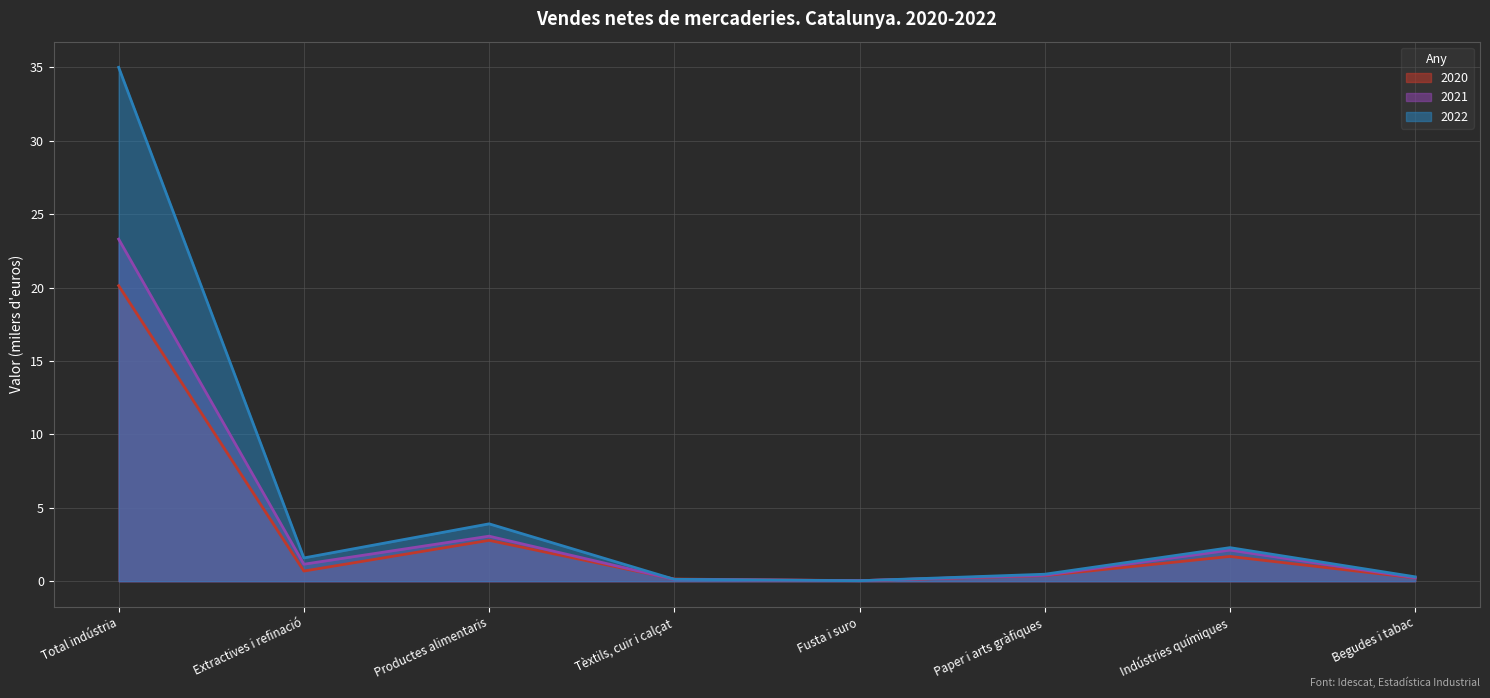

What is the label of the 2nd point from the right?

Indústries químiques